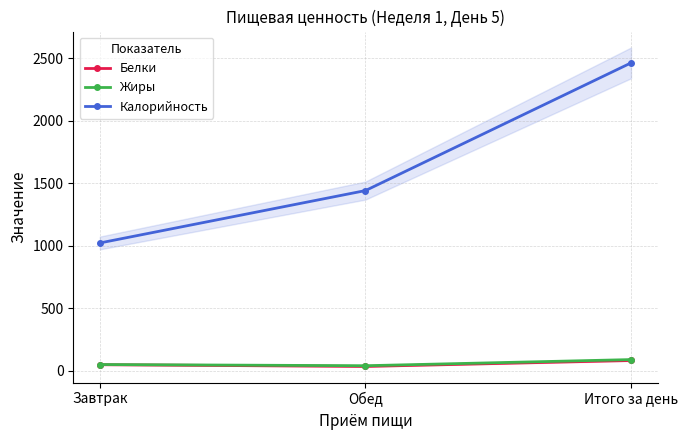

Does the chart have visible grid lines?

Yes